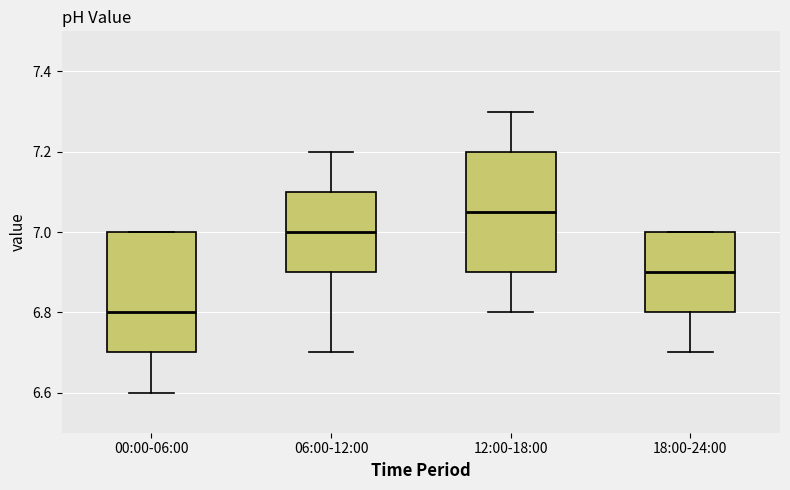

Which box has the lowest median line?

00:00-06:00